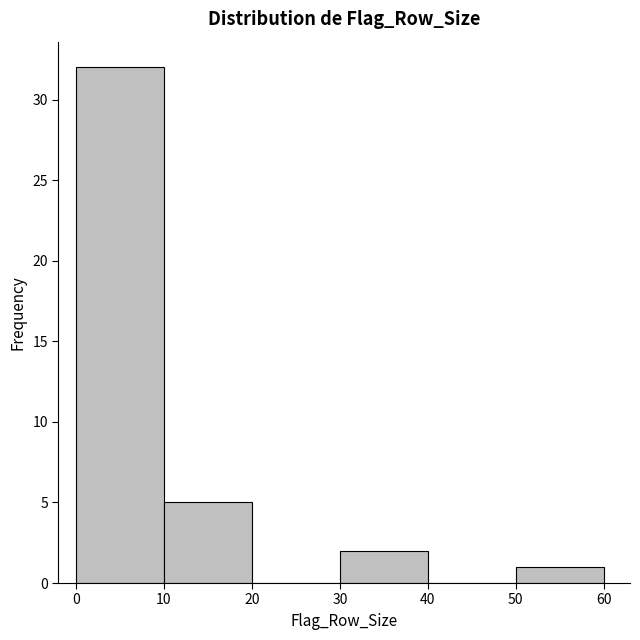

Reading left to right, list every bar in this chart as the range it spans on the x-axis followed by its height. The values are not printed on the chart, so give them approximately, as read against the axis.

0 to 10: 32
10 to 20: 5
20 to 30: 0
30 to 40: 2
40 to 50: 0
50 to 60: 1